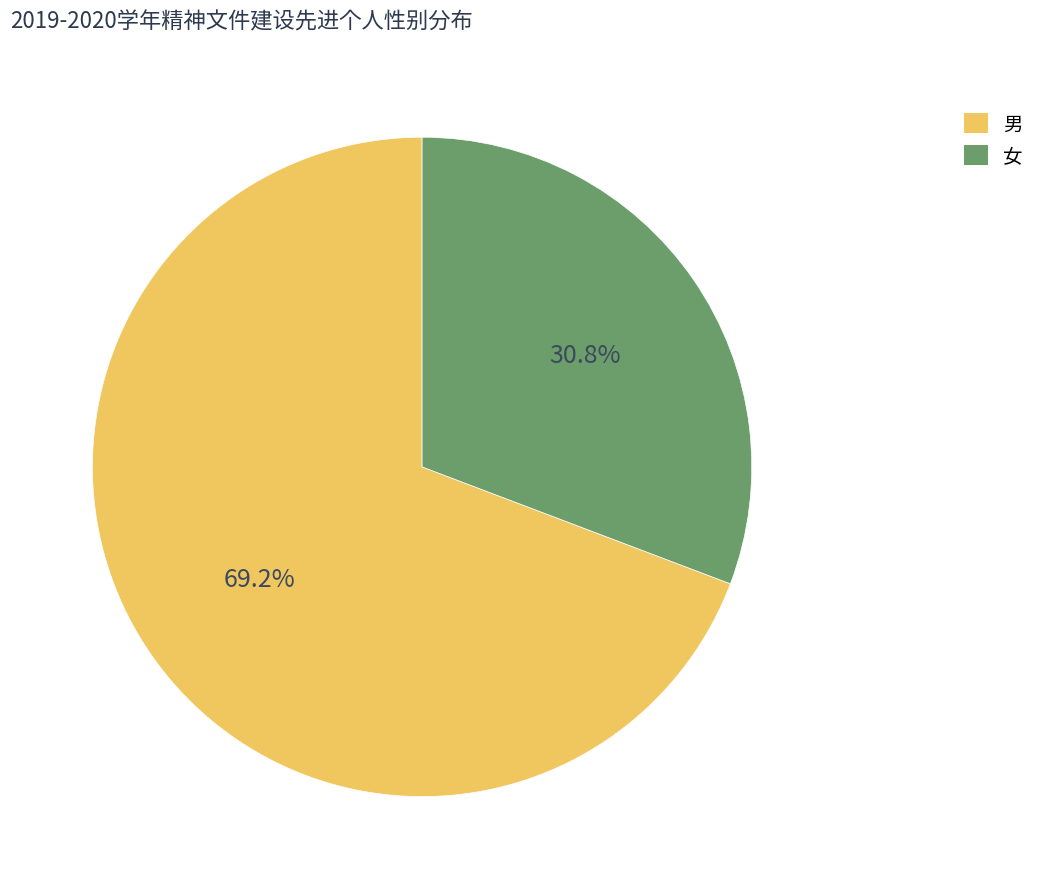

To the nearest percent, what portion does 女 represent?

31%